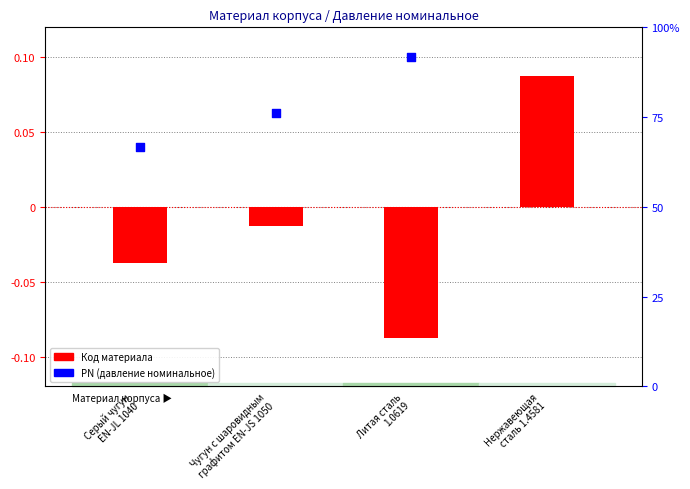

What is the change in value from Чугун с шаровидным
графитом EN-JS 1050 to Литая сталь
1.0619?

-0.1